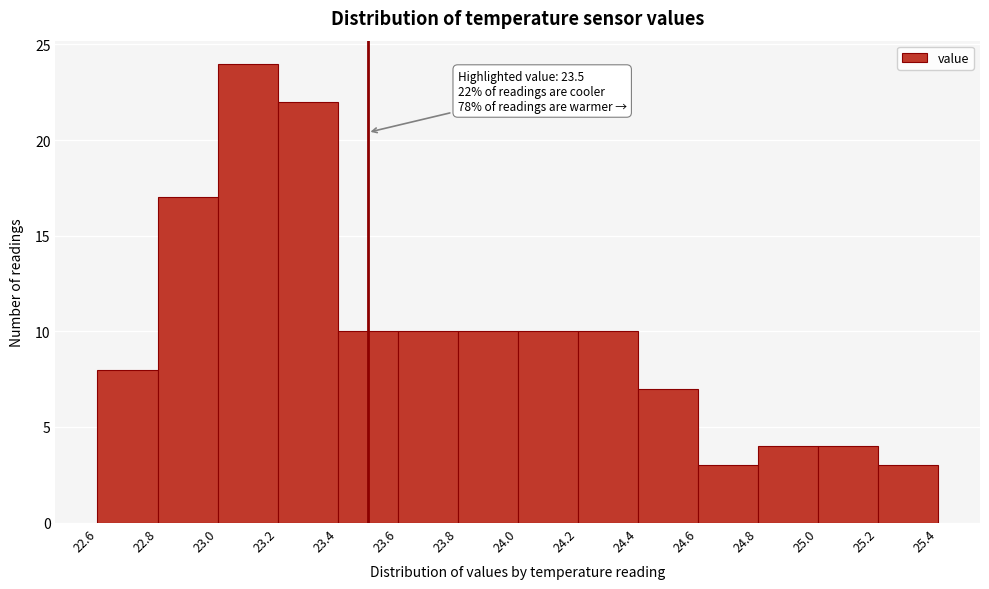

Which range on the x-axis has the tallest bar?

23.0 to 23.2